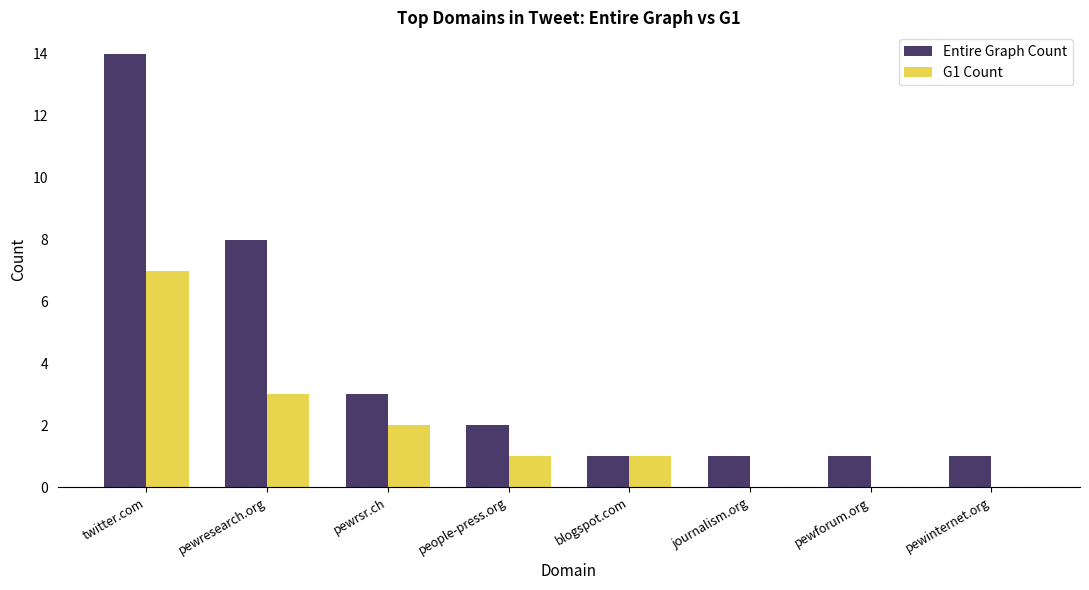

What is the maximum value for G1 Count?

7